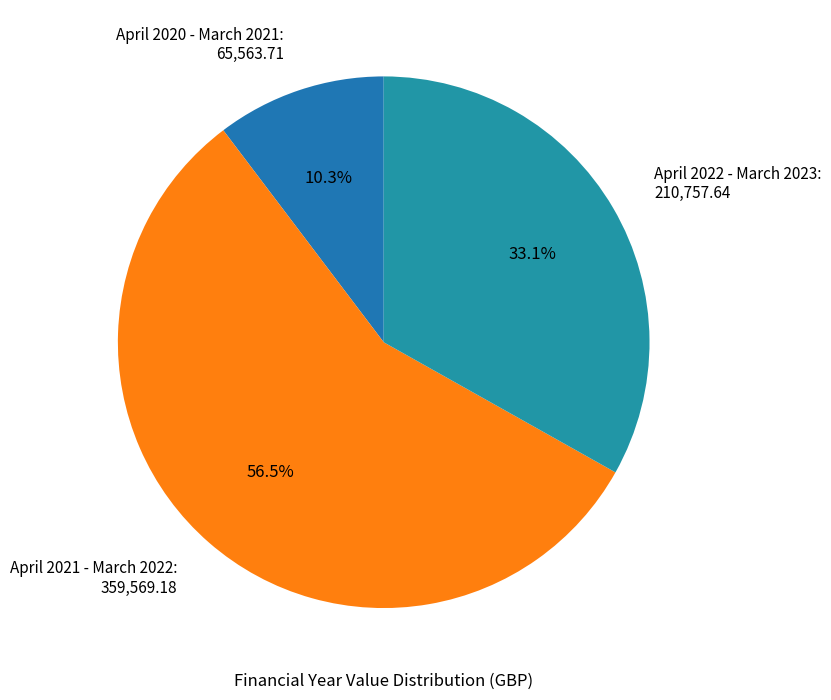

What portion of the pie excludes April 2022 - March 2023?

66.9%